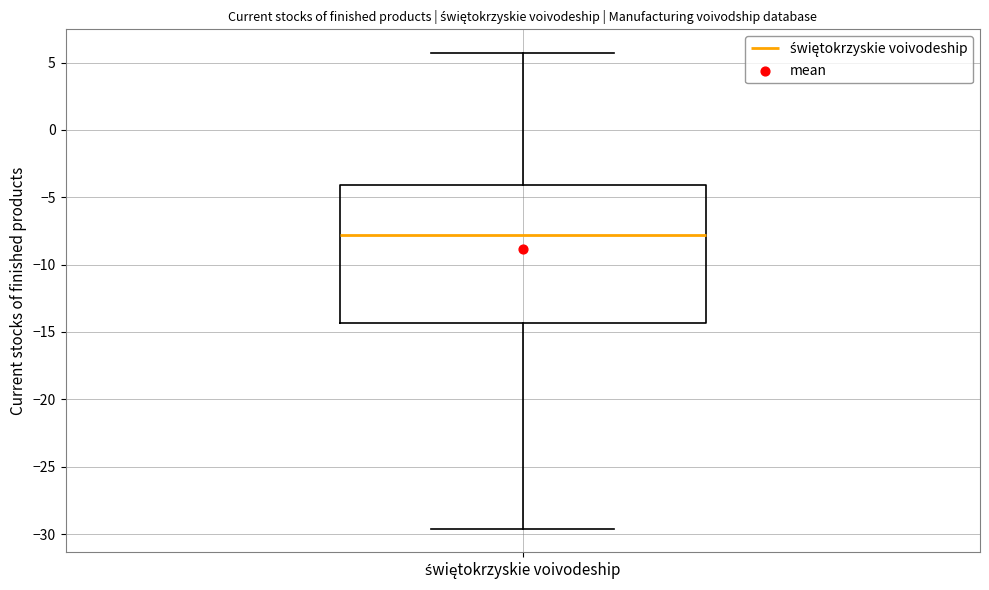

Read this box plot against the y-axis: the position of the median line, the range covered by the box, and the ends of both whiskers. The values are not printed on the chart, so give them approximately, as read against the axis.

median -8.0, box -14.5 to -4.0, whiskers -29.5 to 5.5